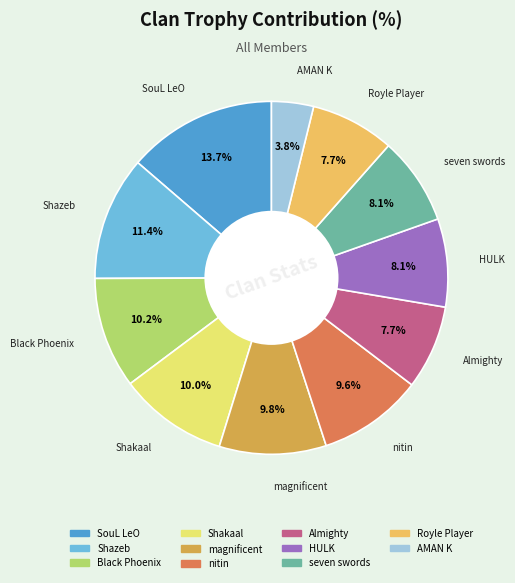

What is the ratio of the value at Almighty to the value at Black Phoenix?

0.8